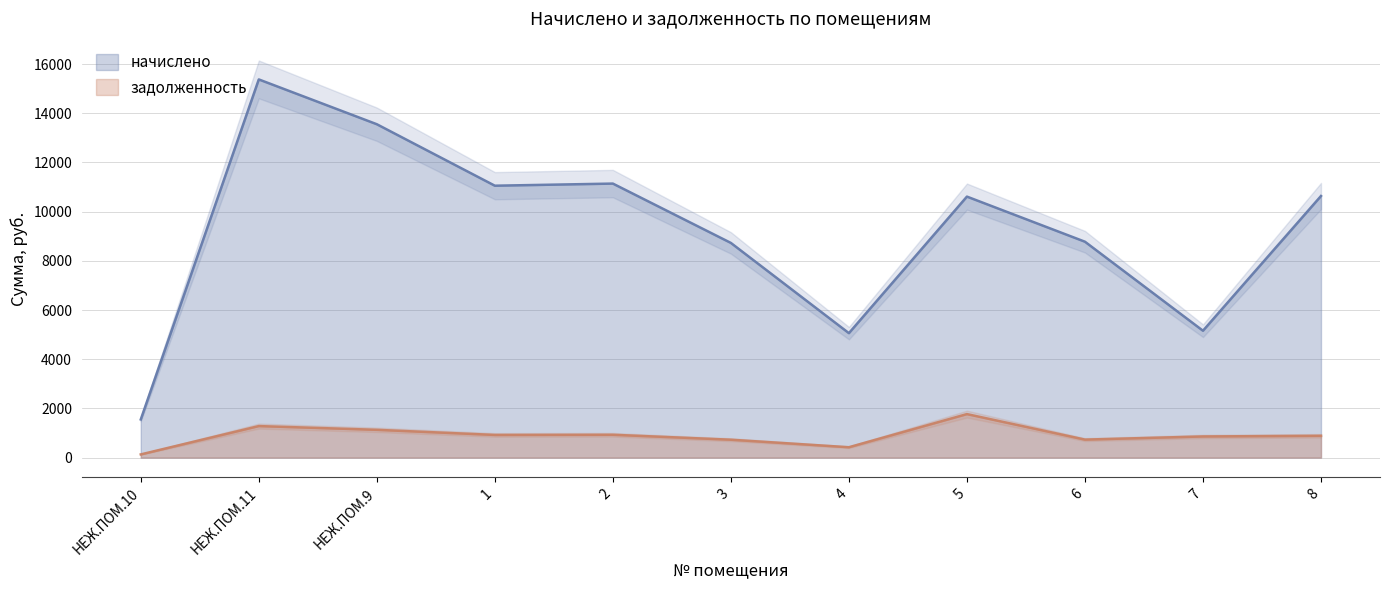

True or false: начислено and задолженность intersect in this chart.

False